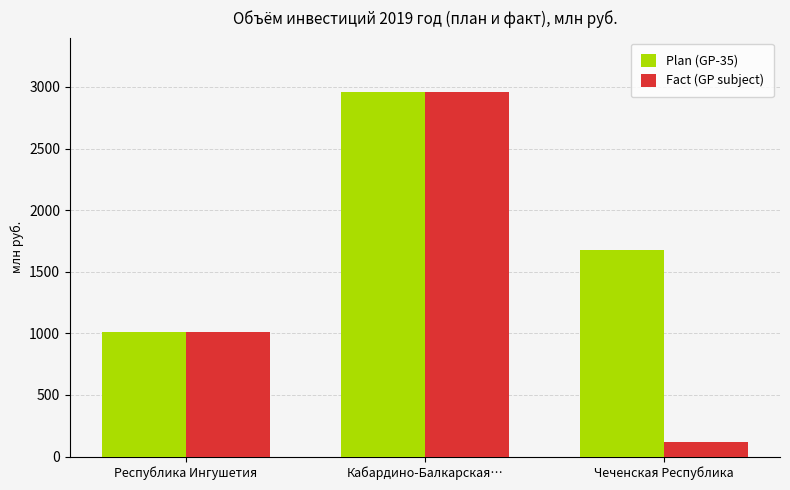

How many groups of bars are there?

3